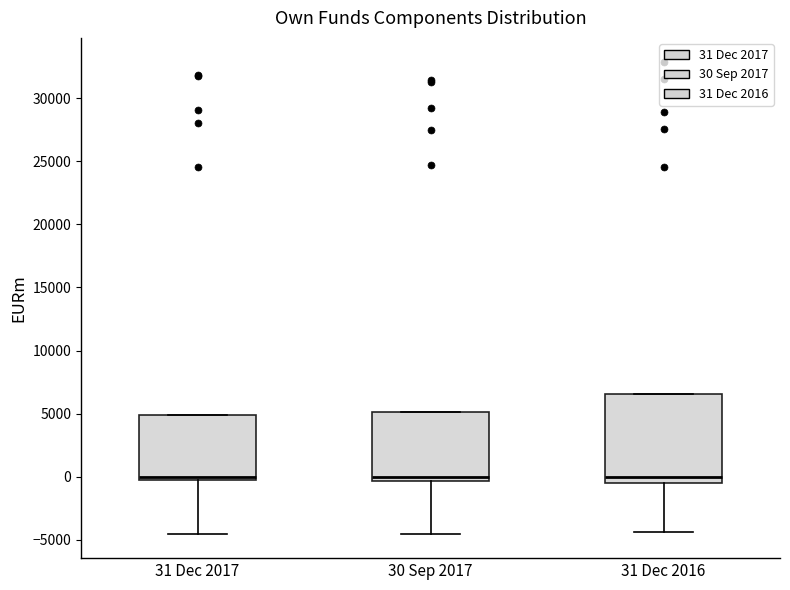

Reading left to right, transcribe this box plot: for each box, give where its median line is, the range the box spans, and where its two whiskers end, as read against the y-axis. The values are not printed on the chart, so give them approximately, as read against the axis.

31 Dec 2017: median 0, box -500 to 5000, whiskers -4500 to 5000
30 Sep 2017: median 0, box -500 to 5000, whiskers -4500 to 5000
31 Dec 2016: median 0, box -500 to 6500, whiskers -4500 to 6500